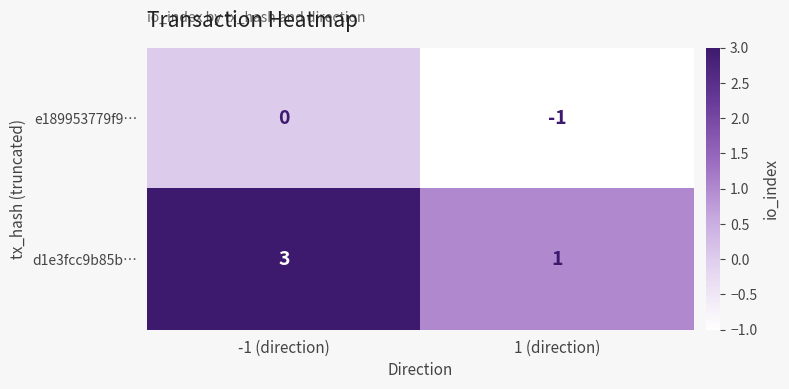

The d1e3fcc9b85b… series shows 1 at -1 (direction). True or false?

False